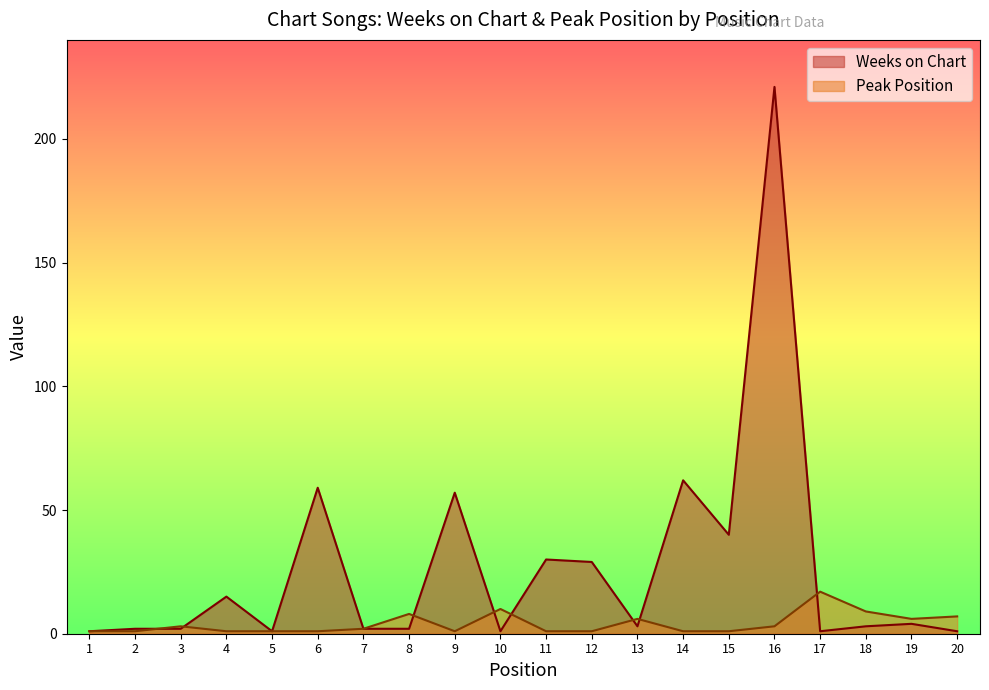

How many interior local peaks does the Peak Position series have?

5